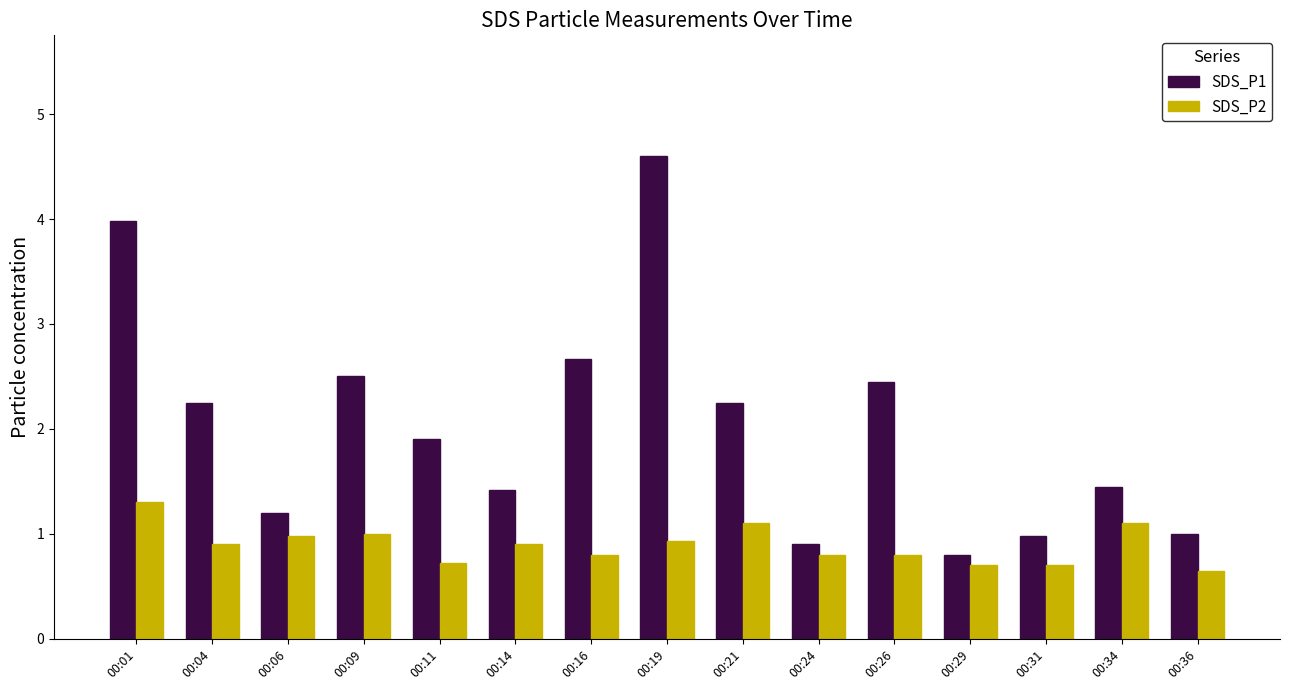

What is the smallest value displayed?

0.7